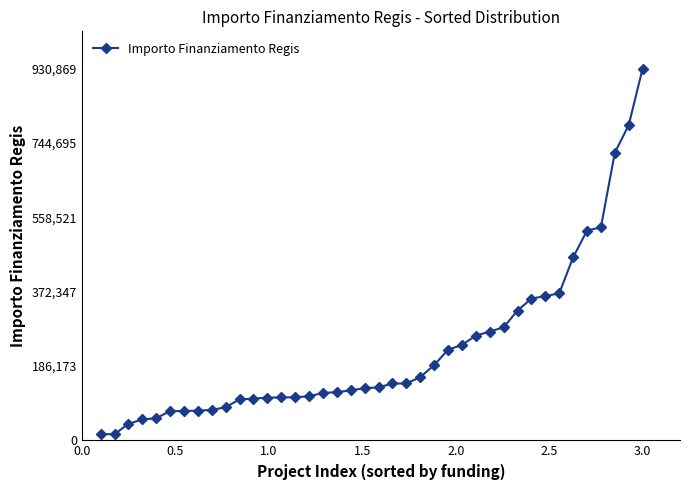

What is the maximum value shown in the chart?

930869.5